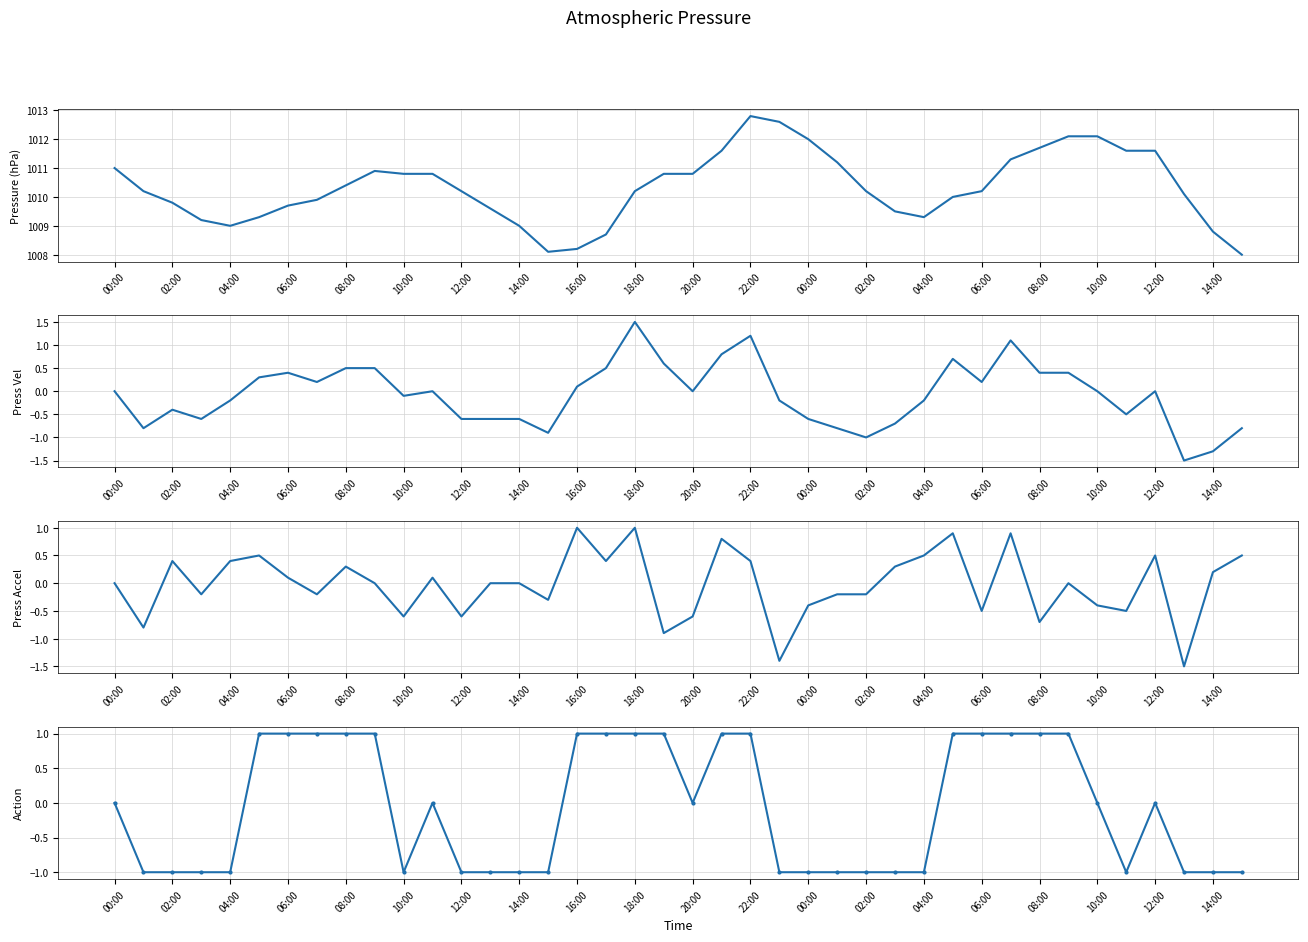

How many interior local valleys does the press_vel series have?

10